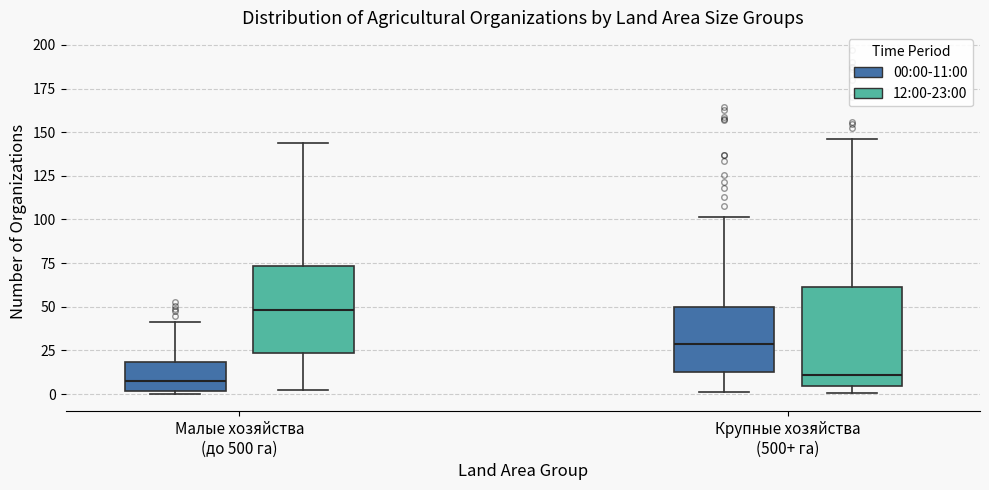

Reading left to right, transcribe this box plot: for each box, give where its median line is, the range the box spans, and where its two whiskers end, as read against the y-axis. The values are not printed on the chart, so give them approximately, as read against the axis.

Малые хозяйства (до 500 га) (00:00-11:00): median 10, box 0 to 20, whiskers 0 to 40
Малые хозяйства (до 500 га) (12:00-23:00): median 50, box 25 to 75, whiskers 0 to 145
Крупные хозяйства (500+ га) (00:00-11:00): median 30, box 15 to 50, whiskers 0 to 100
Крупные хозяйства (500+ га) (12:00-23:00): median 10, box 5 to 60, whiskers 0 to 145